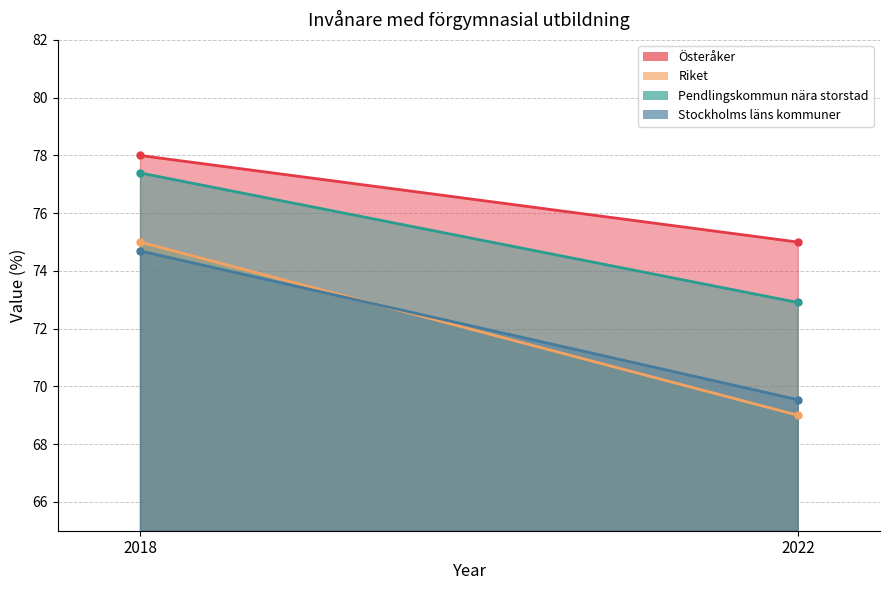

Which label corresponds to the smallest value in the chart?

2022